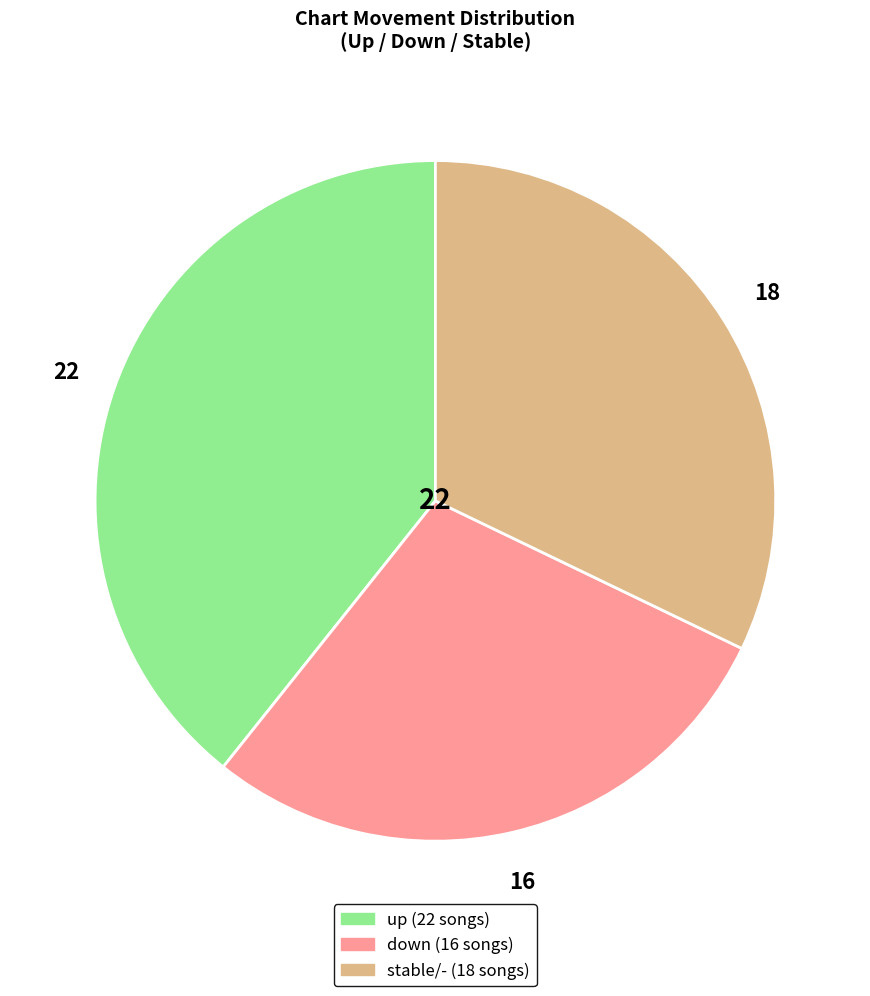

Is there any slice that represents more than half of the pie?

No